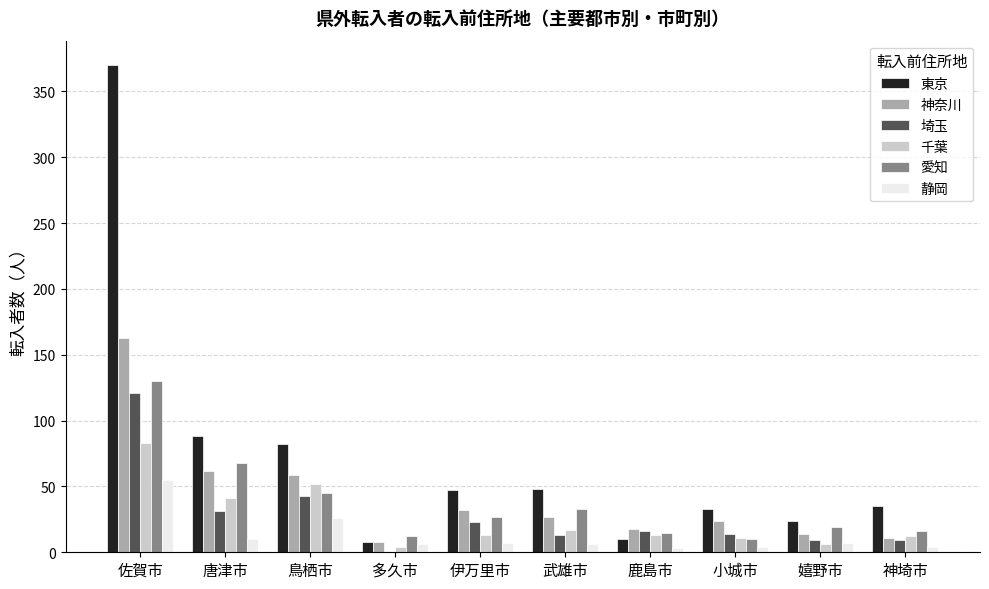

Which series has the largest total across all categories?

東京